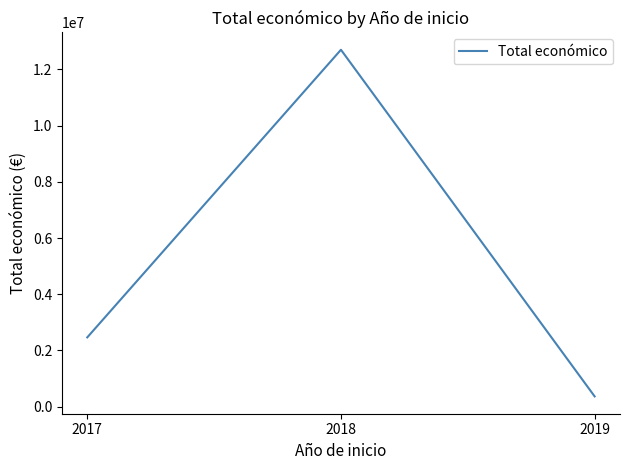

List the labels in order of value, largest first.

2018, 2017, 2019